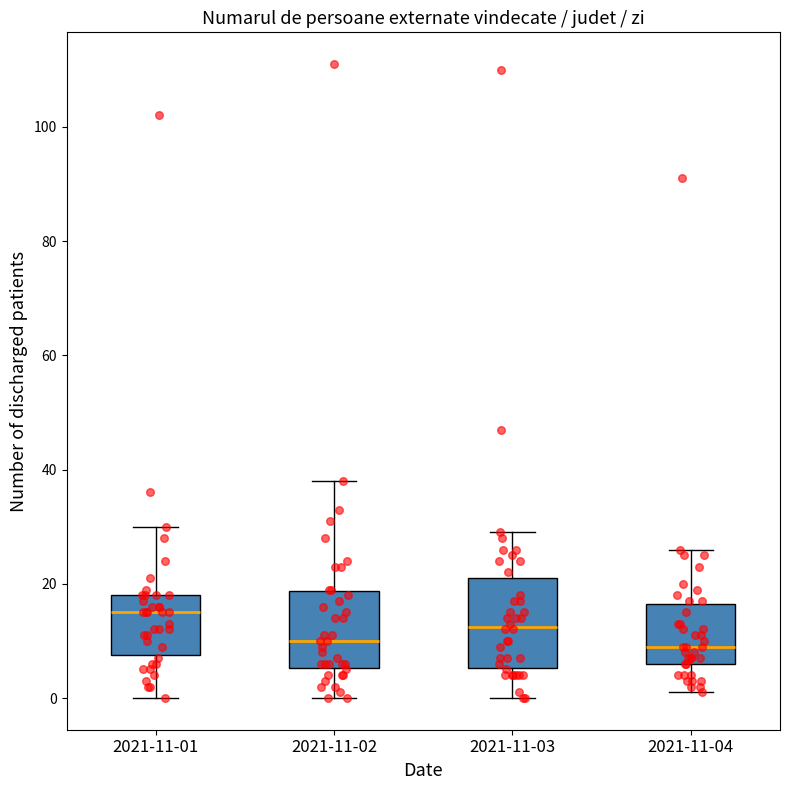

Which box is the tallest, from its lower edge to its upper edge?

2021-11-03